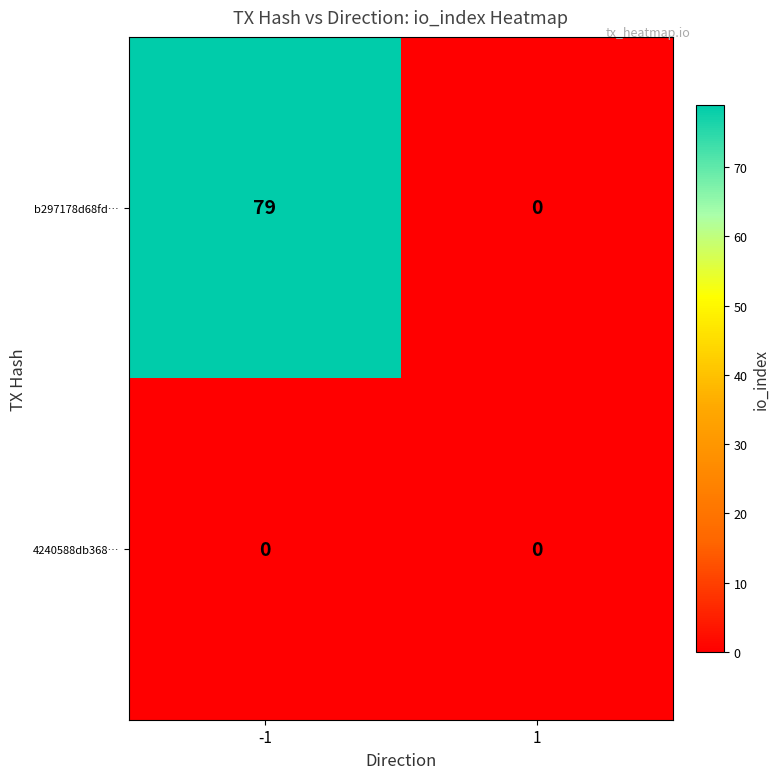

Which series has the largest range (max minus min)?

b297178d68fd…